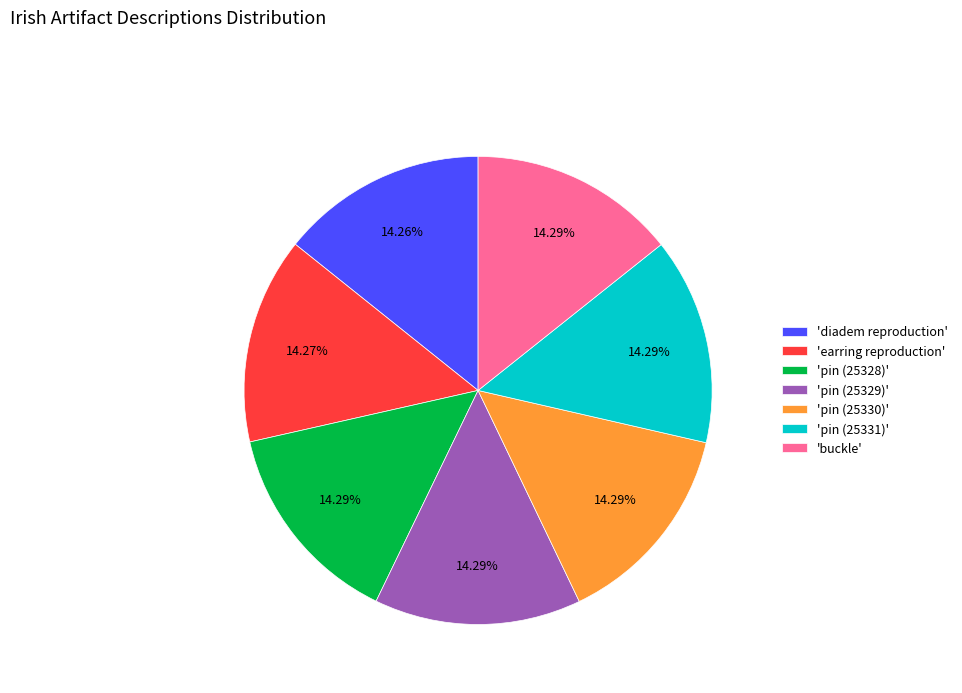

What is the ratio of the value at 'earring reproduction' to the value at 'diadem reproduction'?

1.0